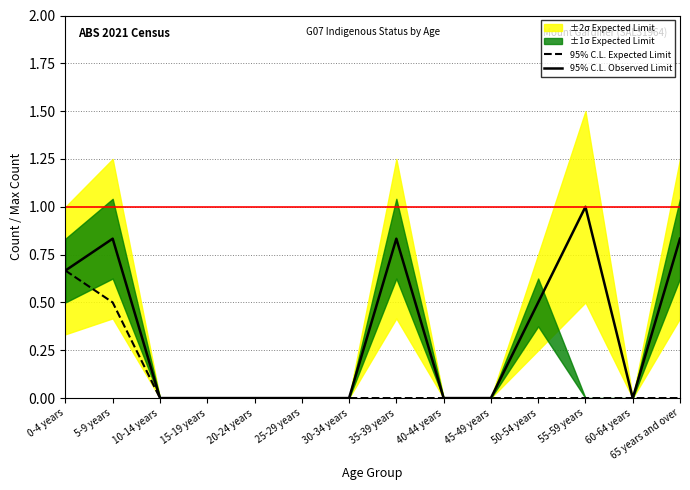

What is the difference between the second highest and second lowest values in the 95% C.L. Observed Limit series?

0.8